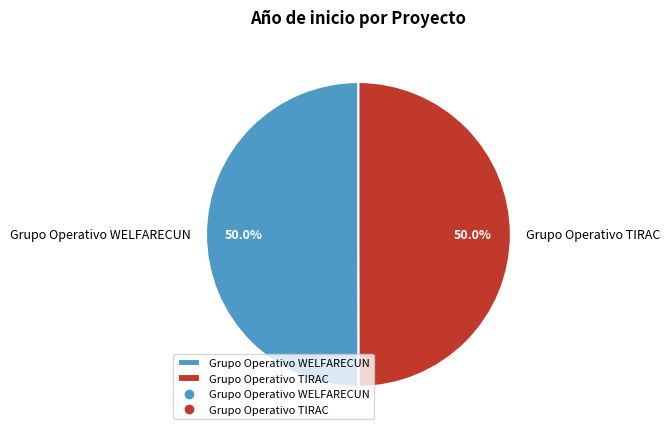

To the nearest percent, what is the average slice percentage?

50%